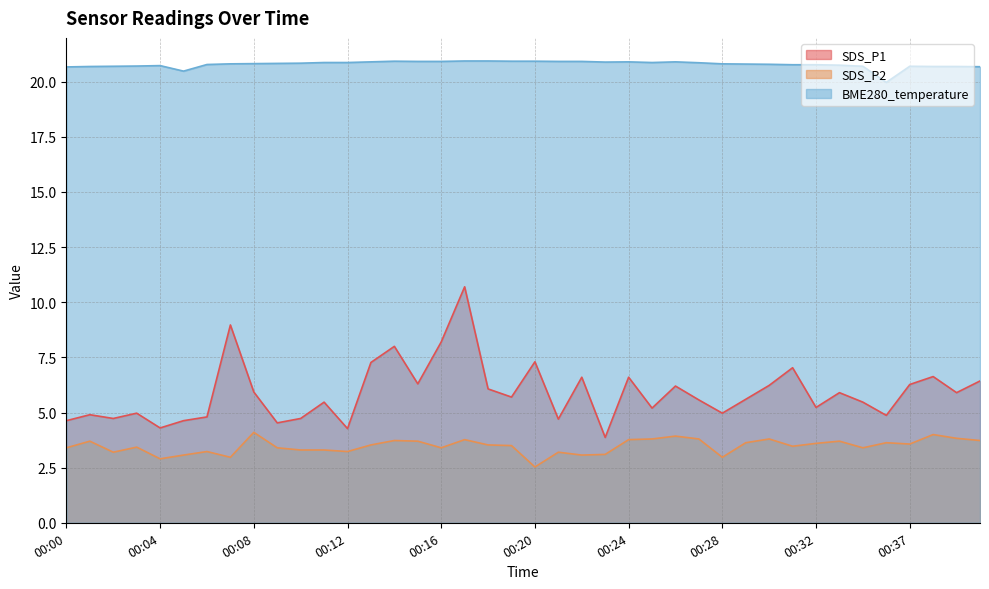

At which label is SDS_P2 closest to 3?

00:07